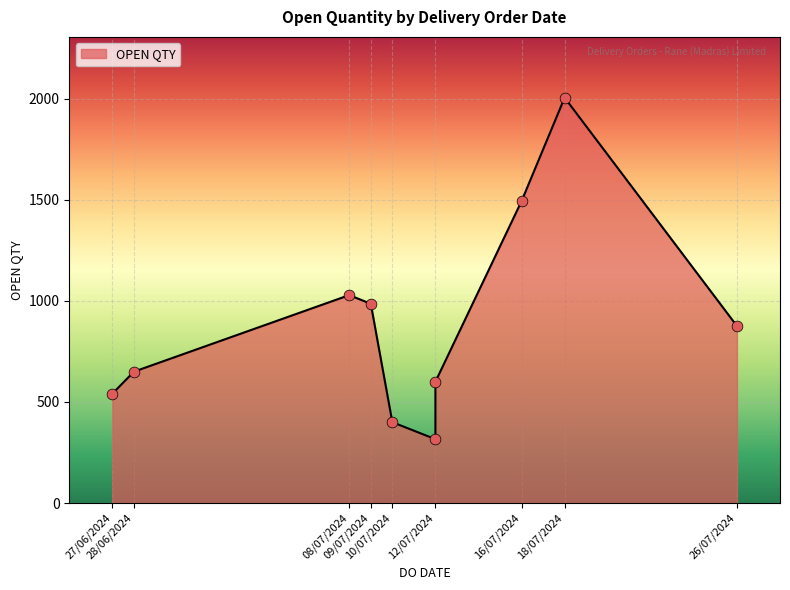

Which has a higher value, 10/07/2024 or 12/07/2024?

10/07/2024